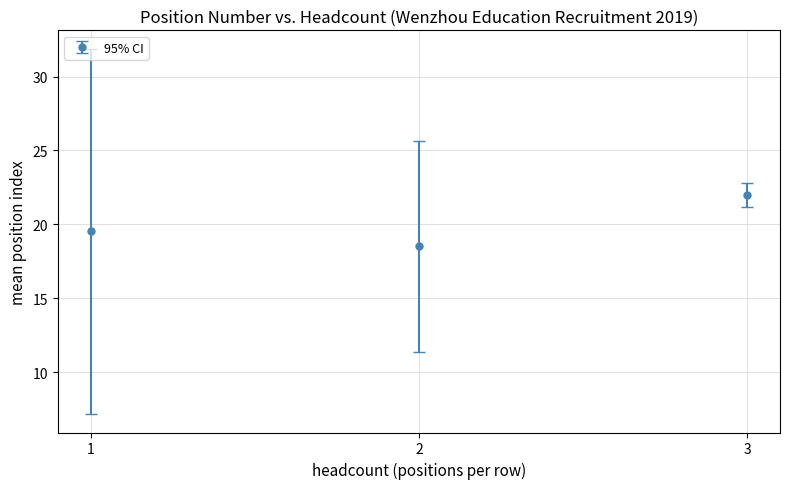

Which has a higher value, 3 or 2?

3